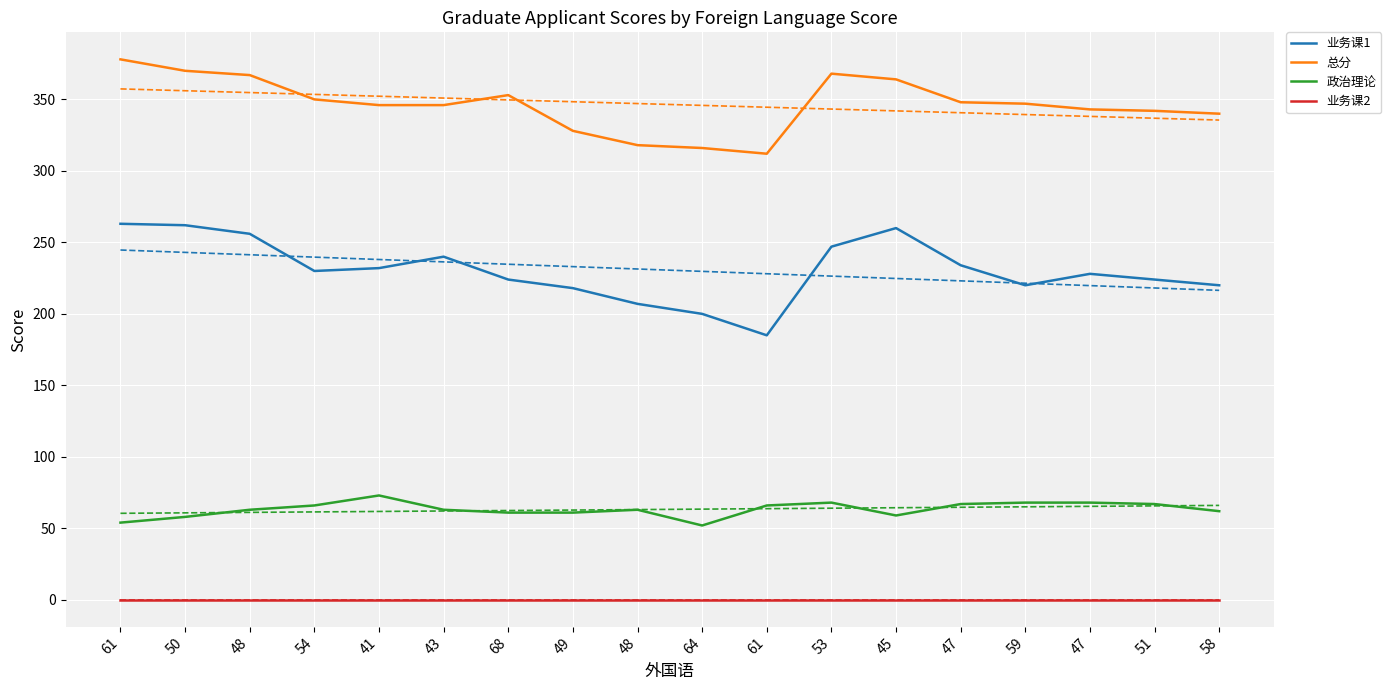

True or false: 政治理论 and 业务课2 cross at least once.

False